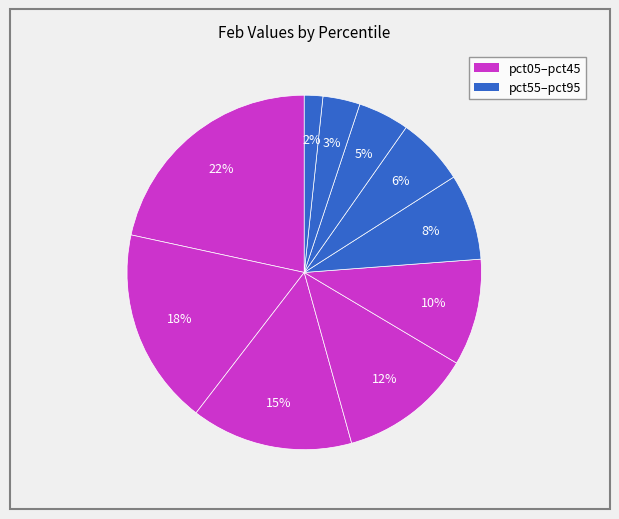

Count the number of slices in the pie.

10